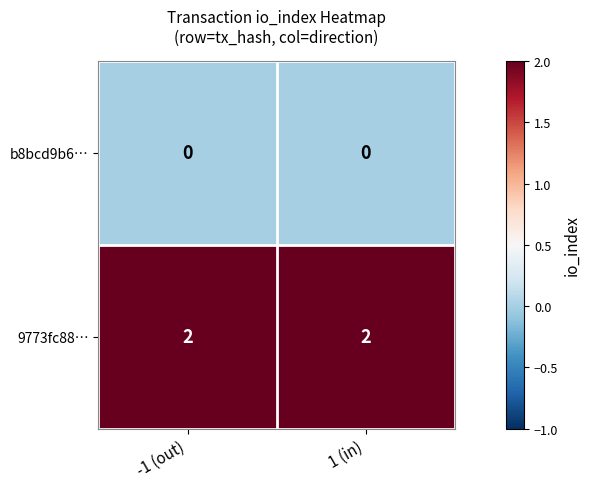

At -1 (out), list the series in order from largest to smallest.

9773fc88…, b8bcd9b6…